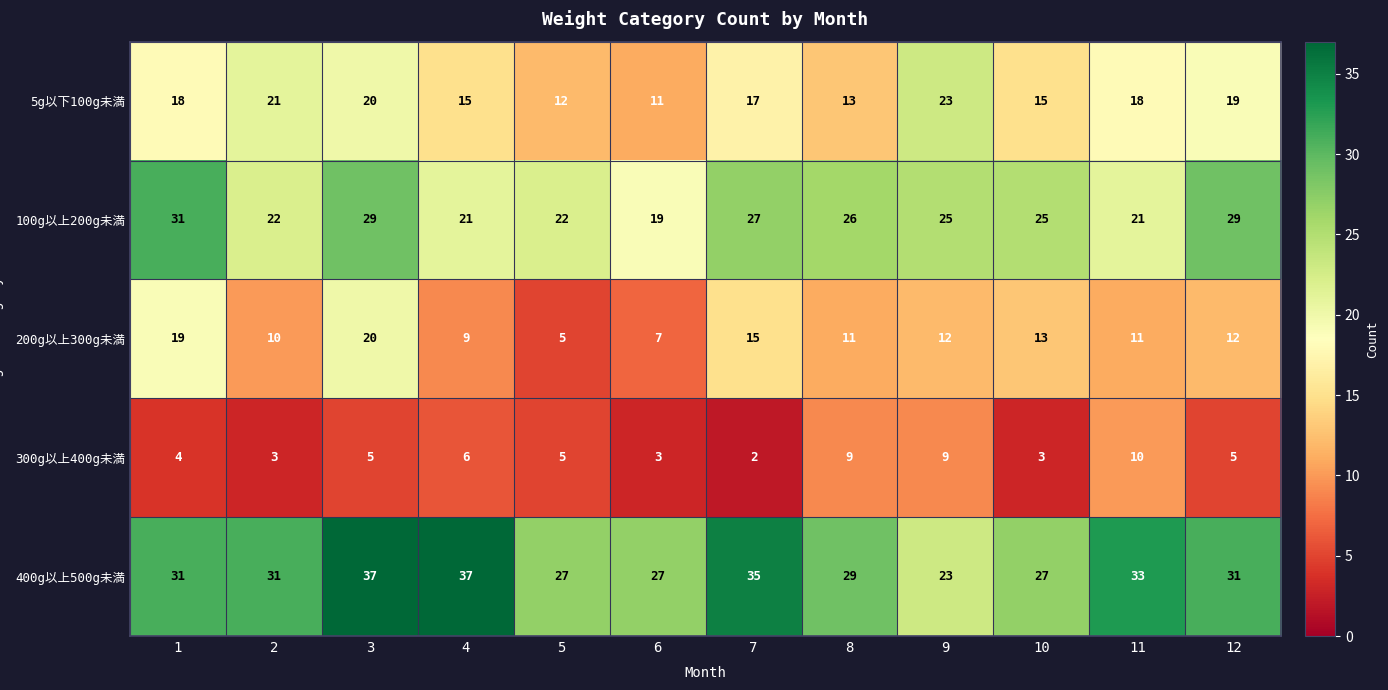

At which category is the sum across all series the highest?

3